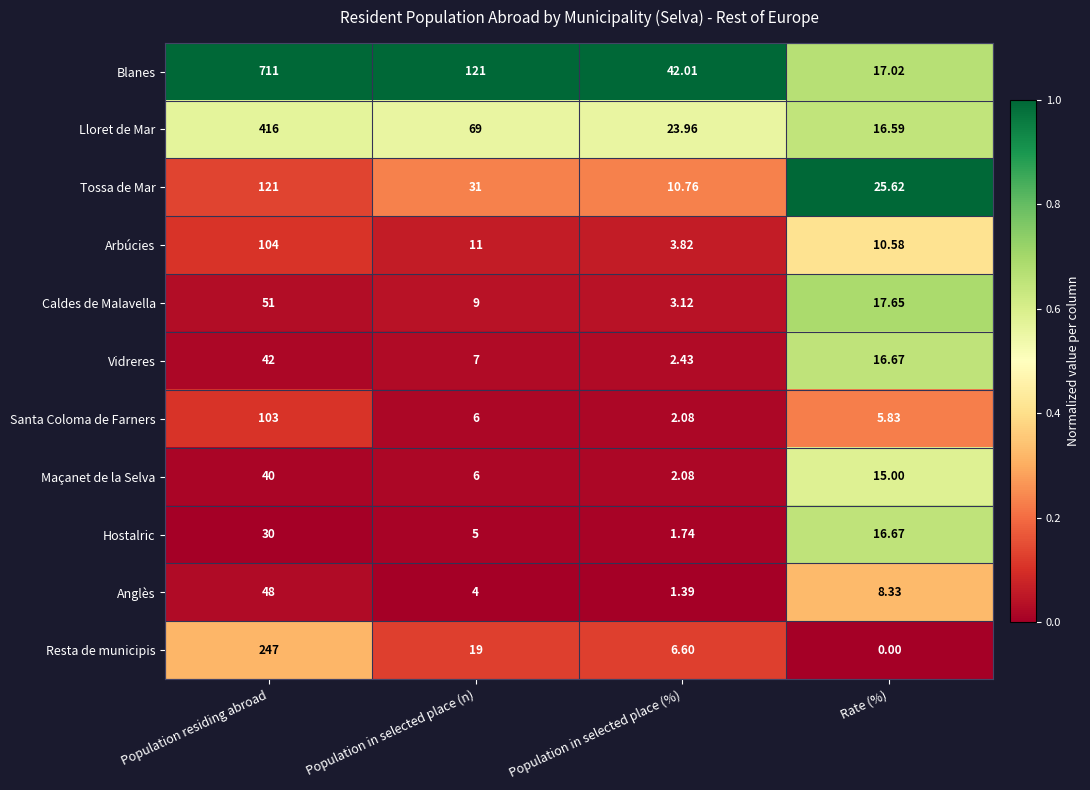

Rank the series by their maximum value, from lowest to highest.

Hostalric, Maçanet de la Selva, Vidreres, Anglès, Caldes de Malavella, Santa Coloma de Farners, Arbúcies, Tossa de Mar, Resta de municipis, Lloret de Mar, Blanes